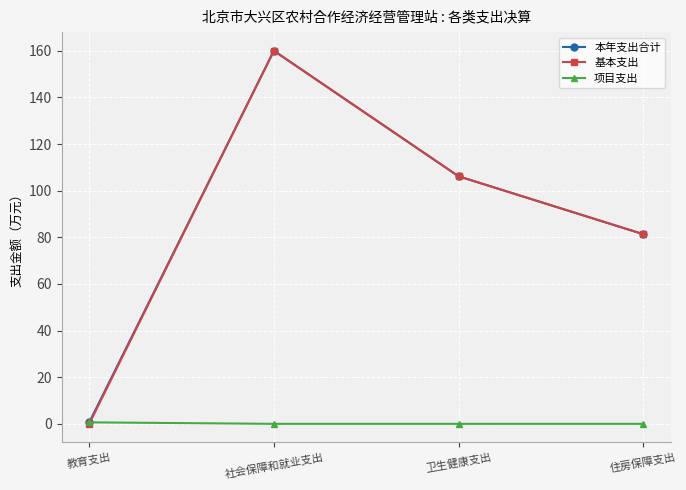

Rank the categories by 基本支出 value from lowest to highest.

教育支出, 住房保障支出, 卫生健康支出, 社会保障和就业支出